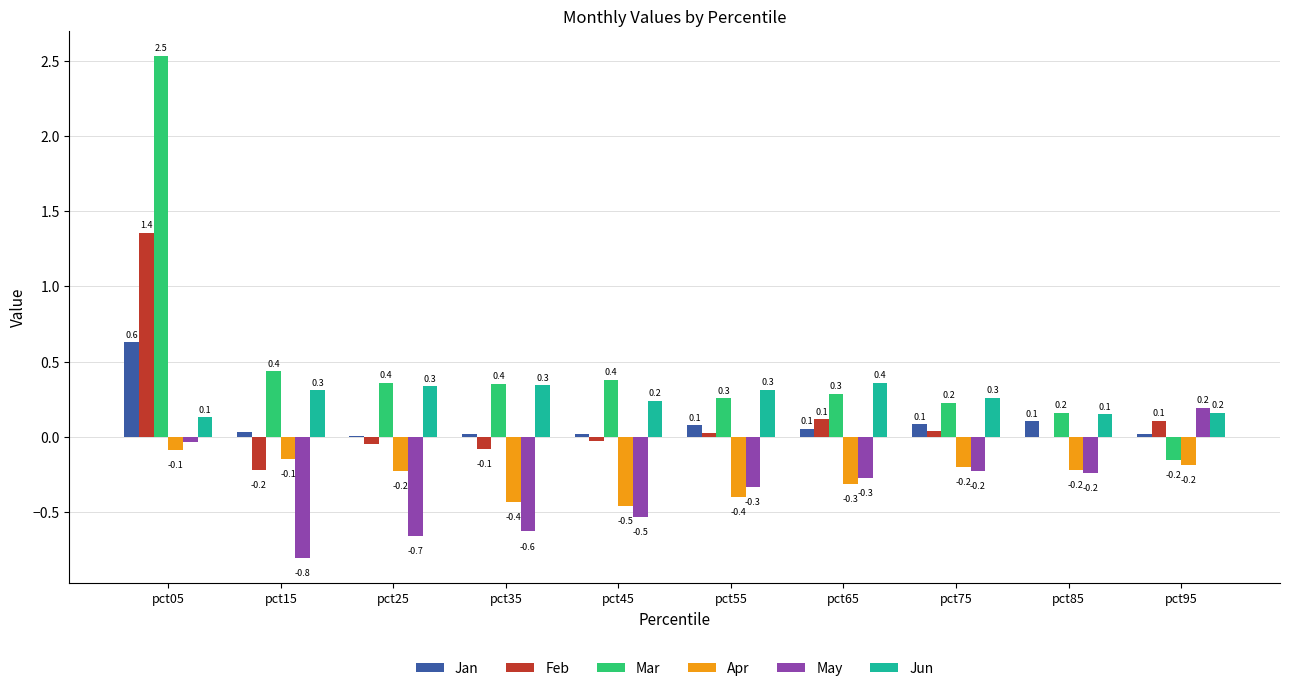

How many groups of bars are there?

10